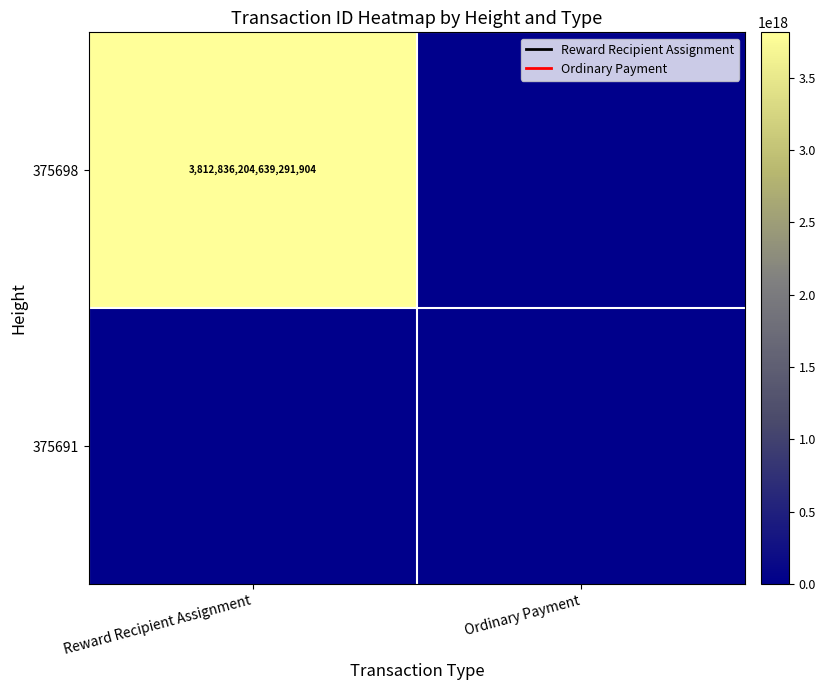

What is the total value across all series at Reward Recipient Assignment?

3812836204639291904